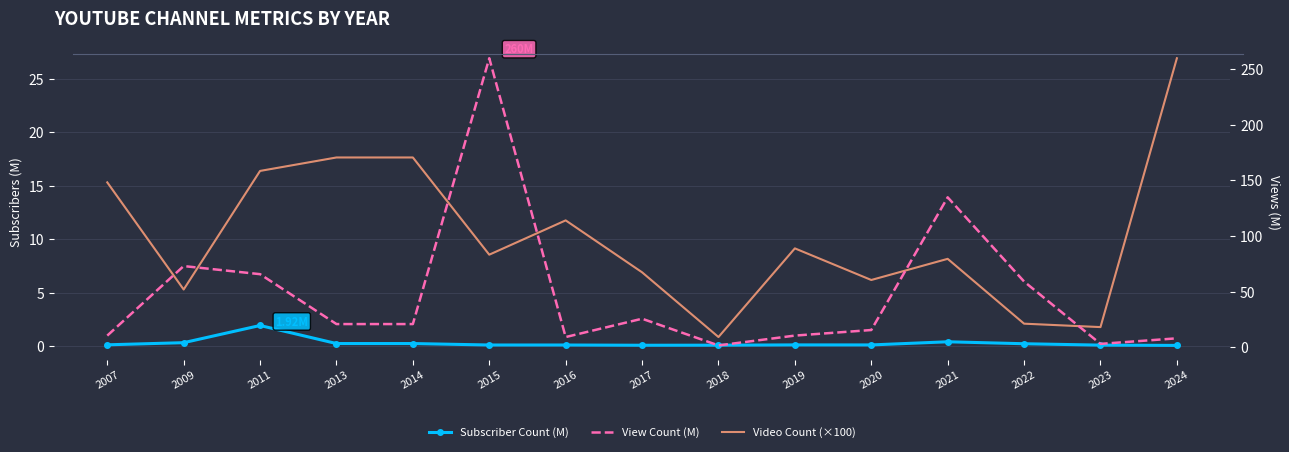

What is the spread (max minus min) of values at 2009?

72.6